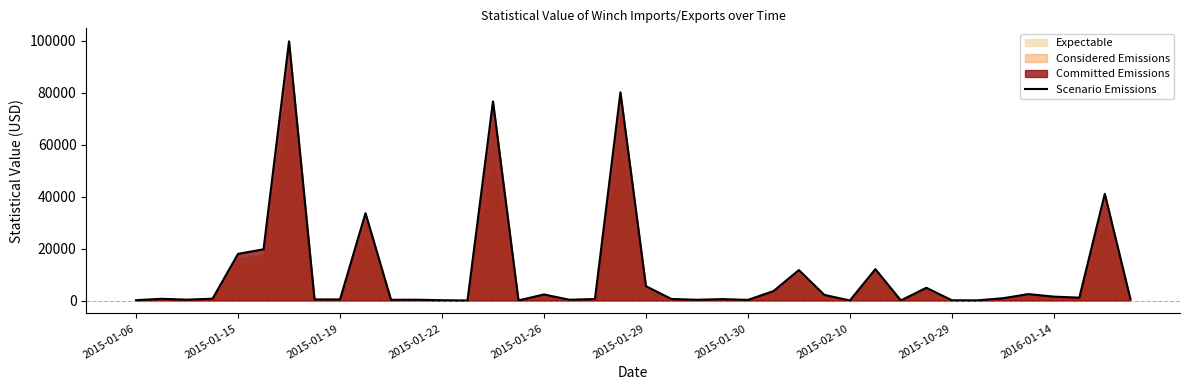

What is the highest value of the Scenario Emissions series?

99808.3